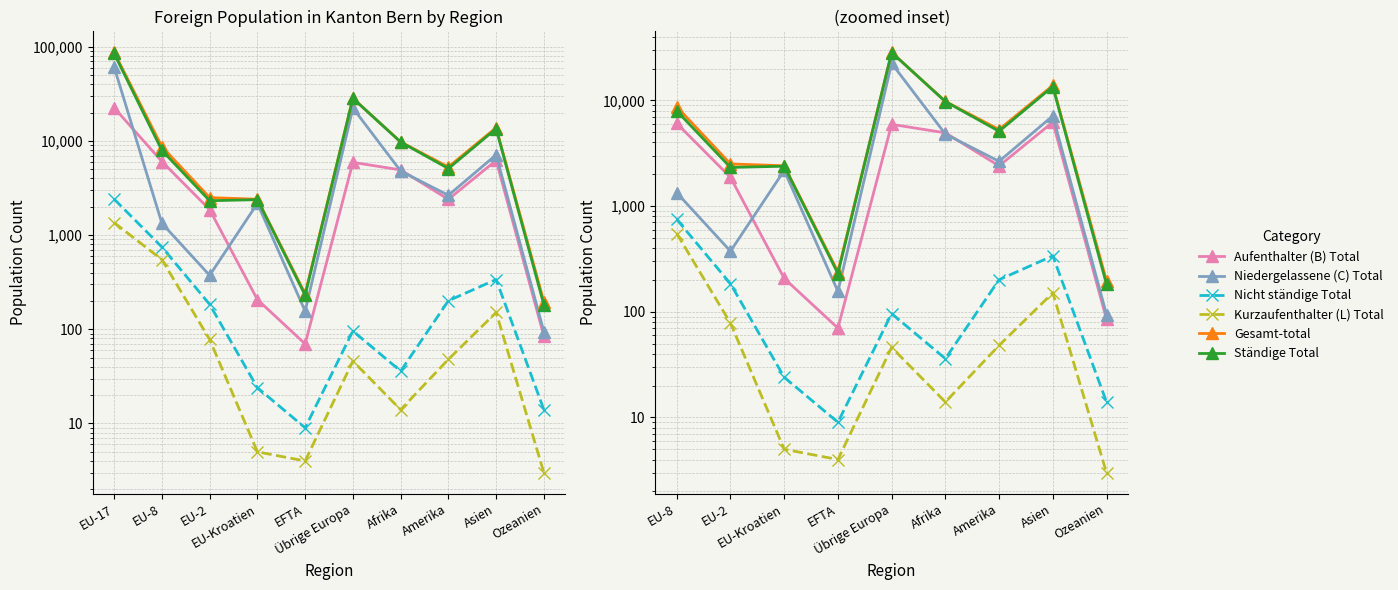

Reading left to right, transcribe all the data shown in this chart.

Aufenthalter (B) Total: 6052	1867	207	70	5929	4928	2399	6221	85
Niedergelassene (C) Total: 1336	374	2170	156	22378	4798	2649	7130	94
Nicht ständige Total: 748	184	24	9	96	36	201	338	14
Kurzaufenthalter (L) Total: 549	78	5	4	46	14	48	151	3
Gesamt-total: 8685	2503	2406	239	28449	9776	5297	13840	196
Ständige Total: 7937	2319	2382	230	28353	9740	5096	13502	182